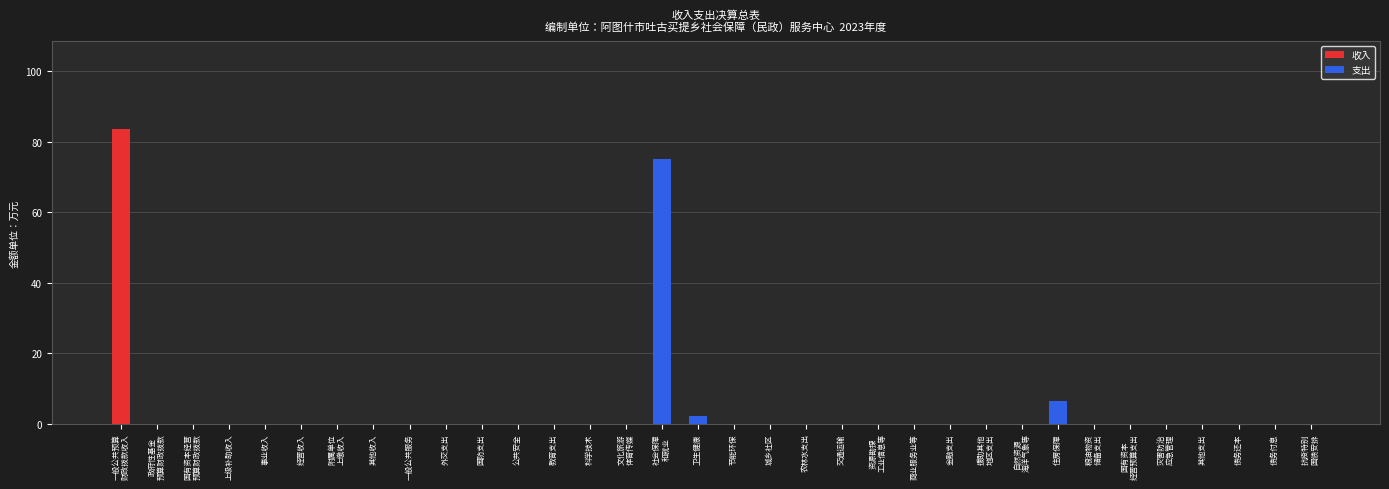

What is the highest value of the 收入 series?

83.5